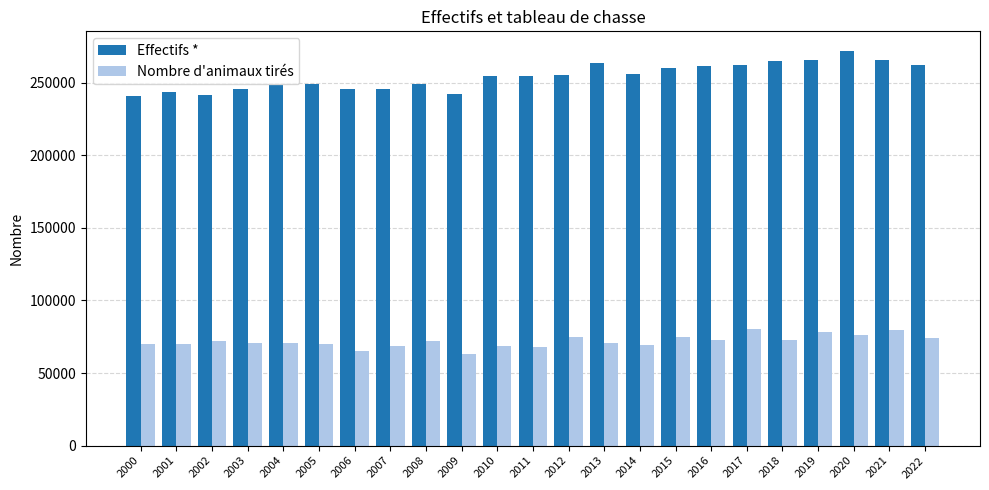

What are all the series names shown in the legend?

Effectifs *, Nombre d'animaux tirés